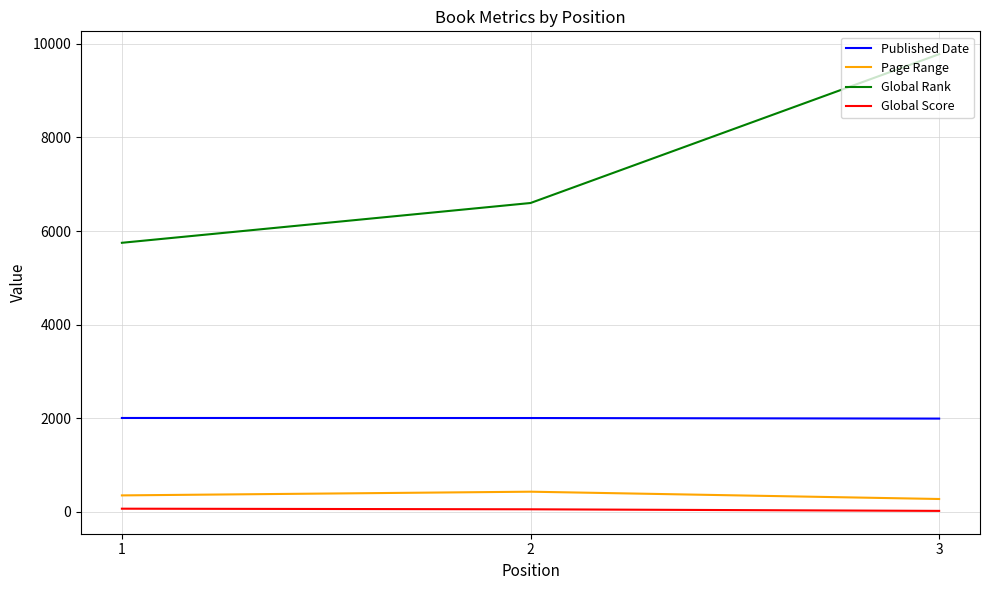

Which series has the widest spread of values?

Global Rank